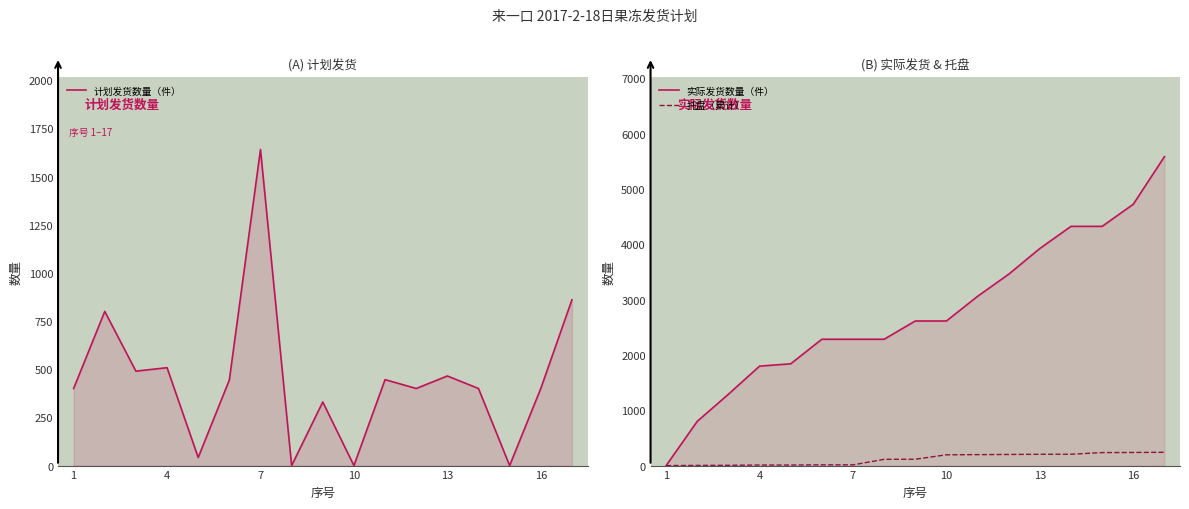

Is the value of 托盘（累计） at 9 greater than the value of 计划发货数量（件） at 13?

Yes